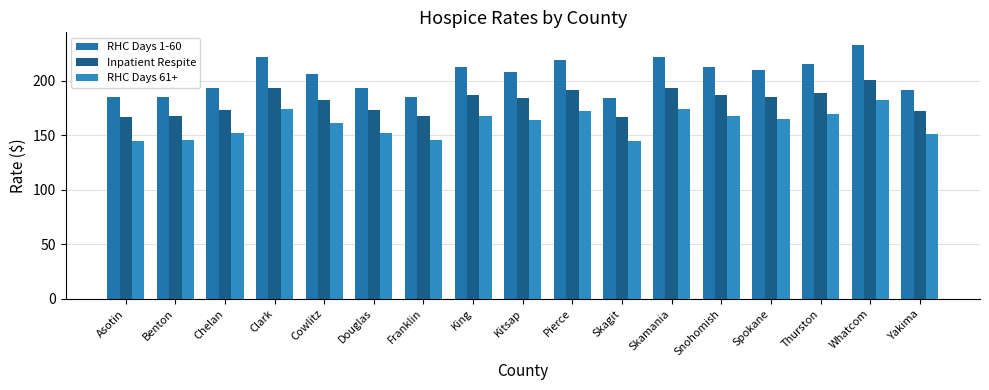

Does the chart contain any negative values?

No